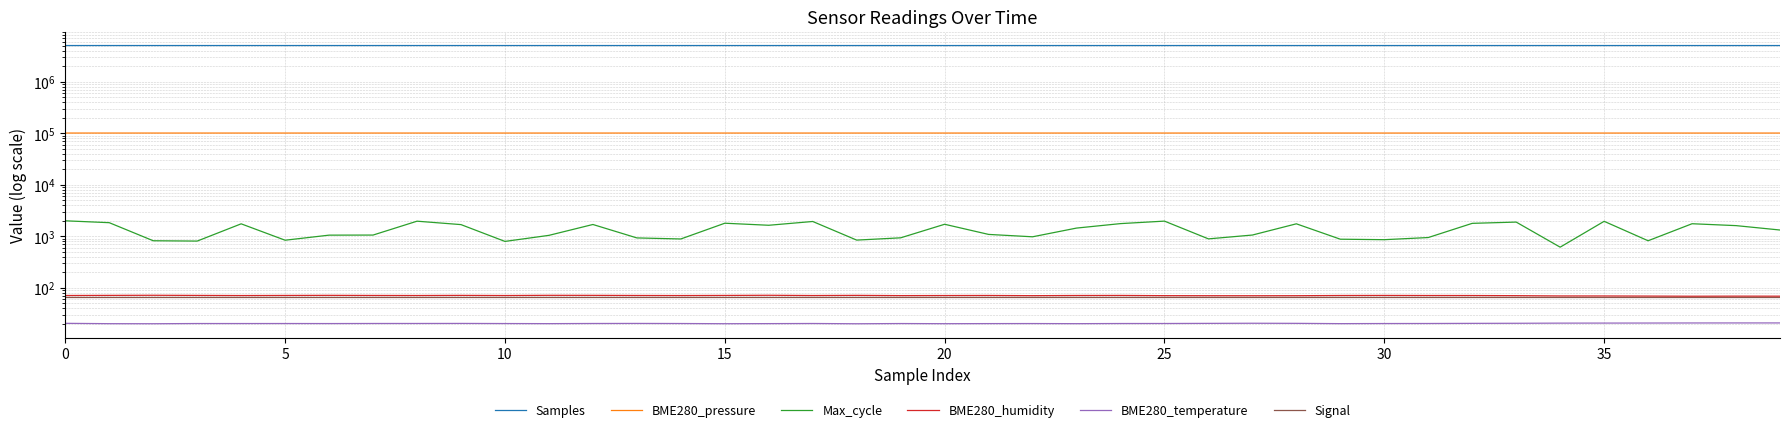

True or false: Signal has more than 2 points higher than both neighbors.

False